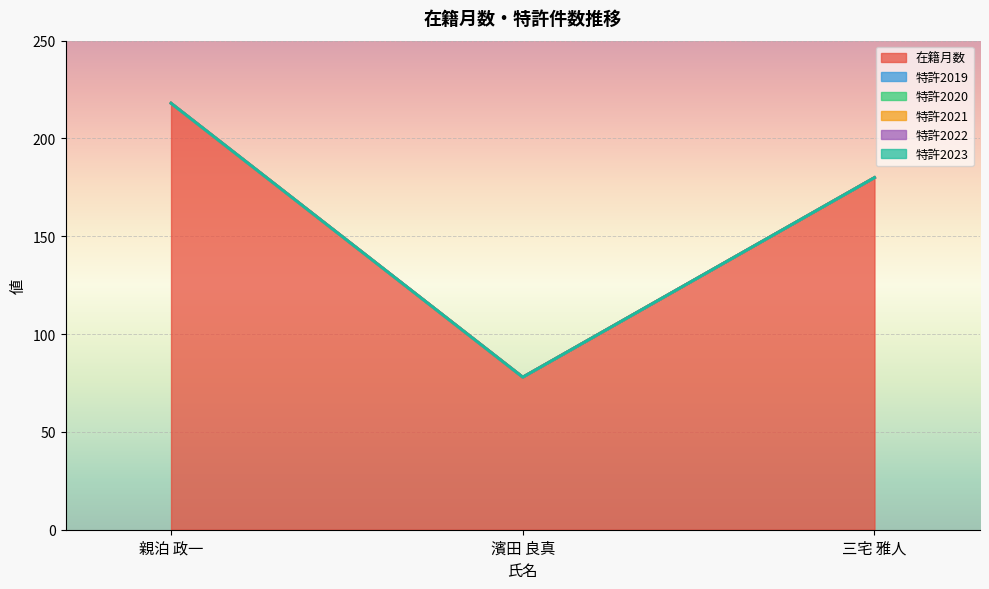

How many data points does each series have?

3